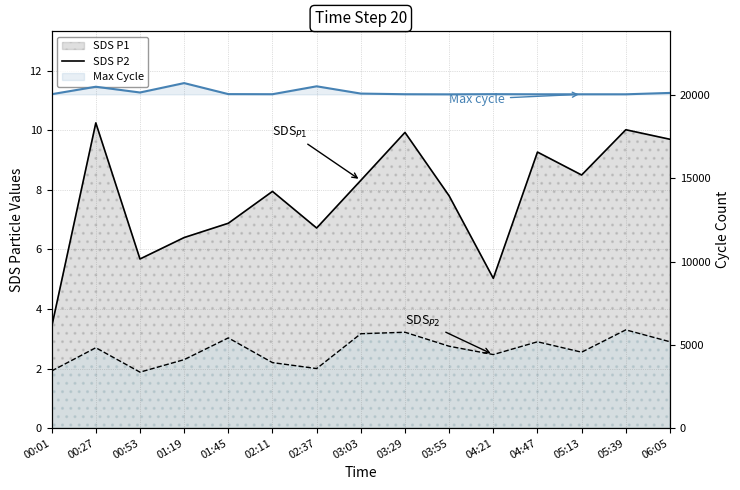

What is the maximum value shown in the chart?

20722.0